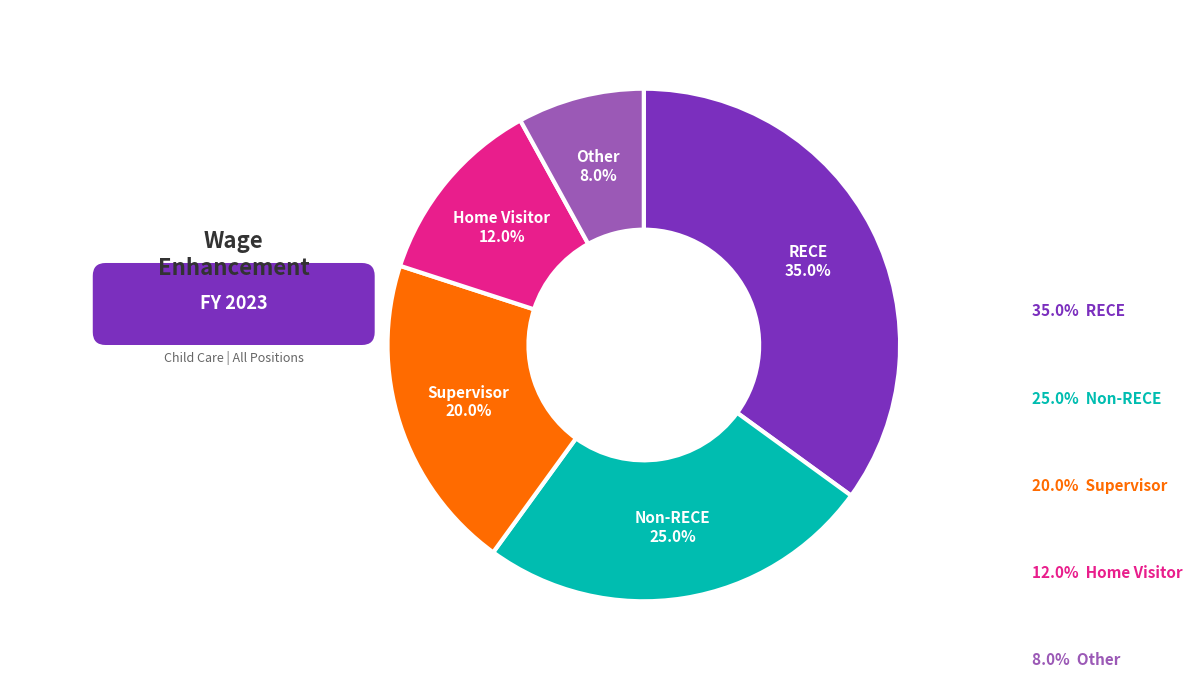

Is there a majority slice in this chart?

No